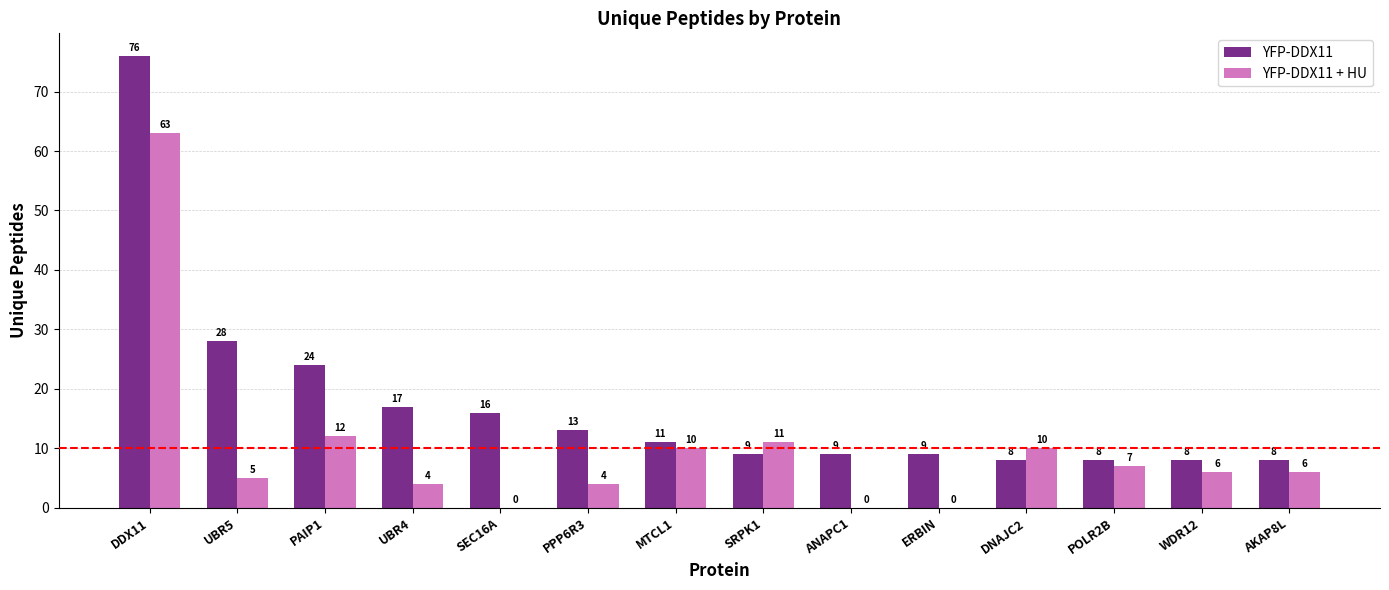

Where does the YFP-DDX11 series first go above 11?

DDX11